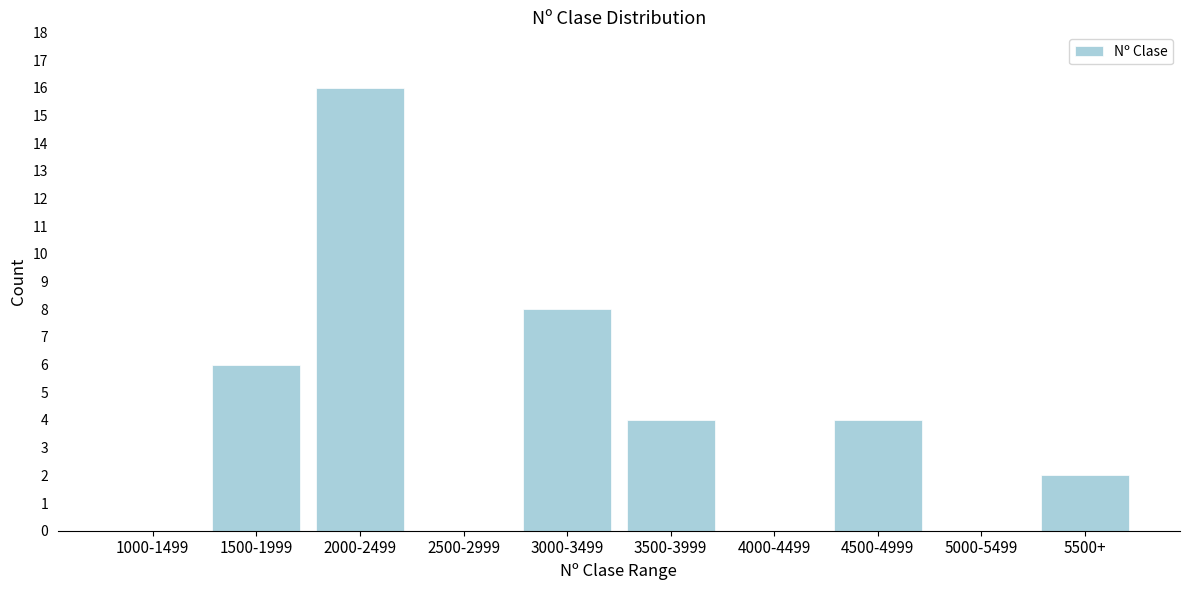

Reading left to right, list all the values displayed in this chart.

1000-1499=0	1500-1999=6	2000-2499=16	2500-2999=0	3000-3499=8	3500-3999=4	4000-4499=0	4500-4999=4	5000-5499=0	5500+=2